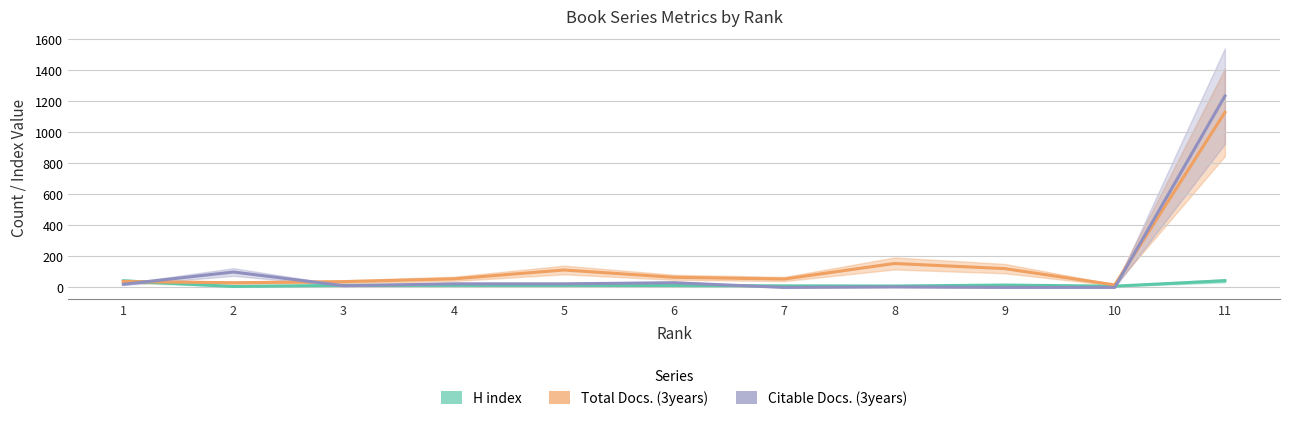

At which label does H index reach its minimum?

2